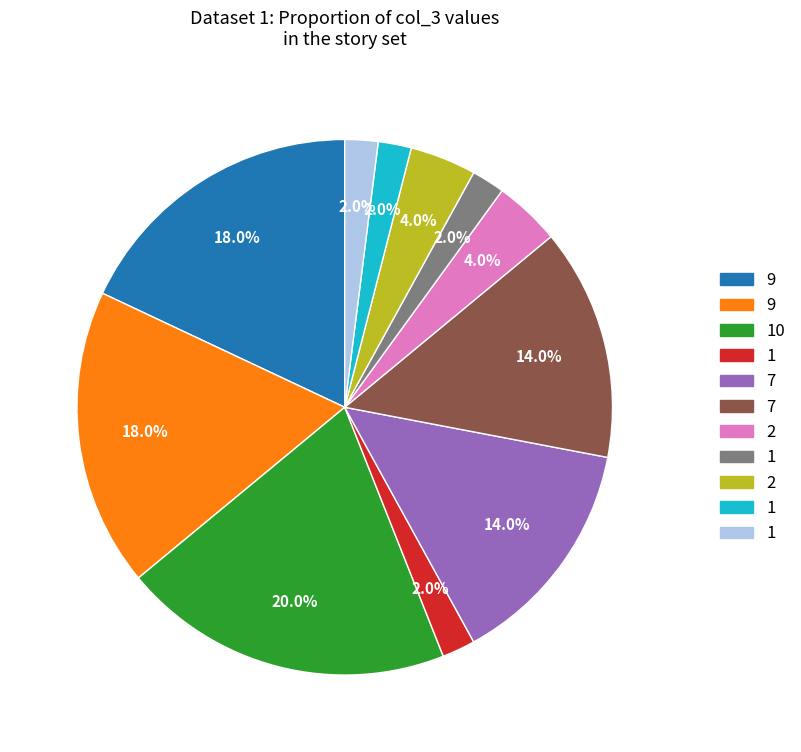

Is there any slice that represents more than half of the pie?

No